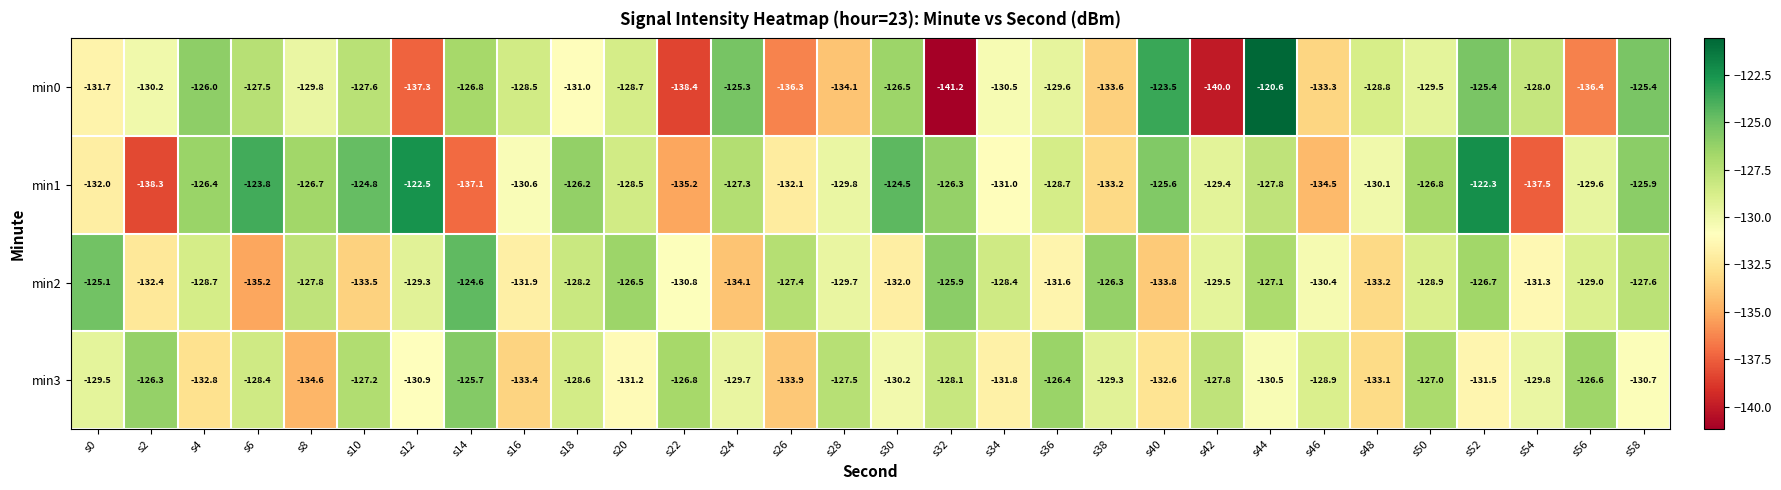

Which category has the lowest value in the min2 series?

s6